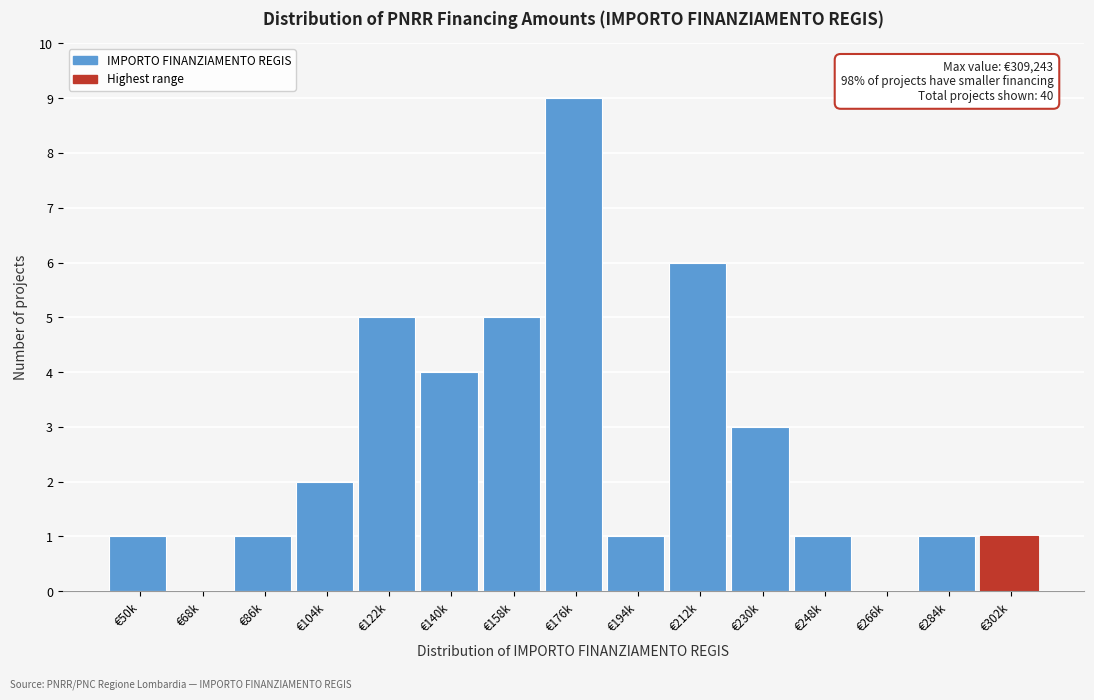

Reading right to left, extract all data points from this chart.

€302k=1	€284k=1	€266k=0	€248k=1	€230k=3	€212k=6	€194k=1	€176k=9	€158k=5	€140k=4	€122k=5	€104k=2	€86k=1	€68k=0	€50k=1